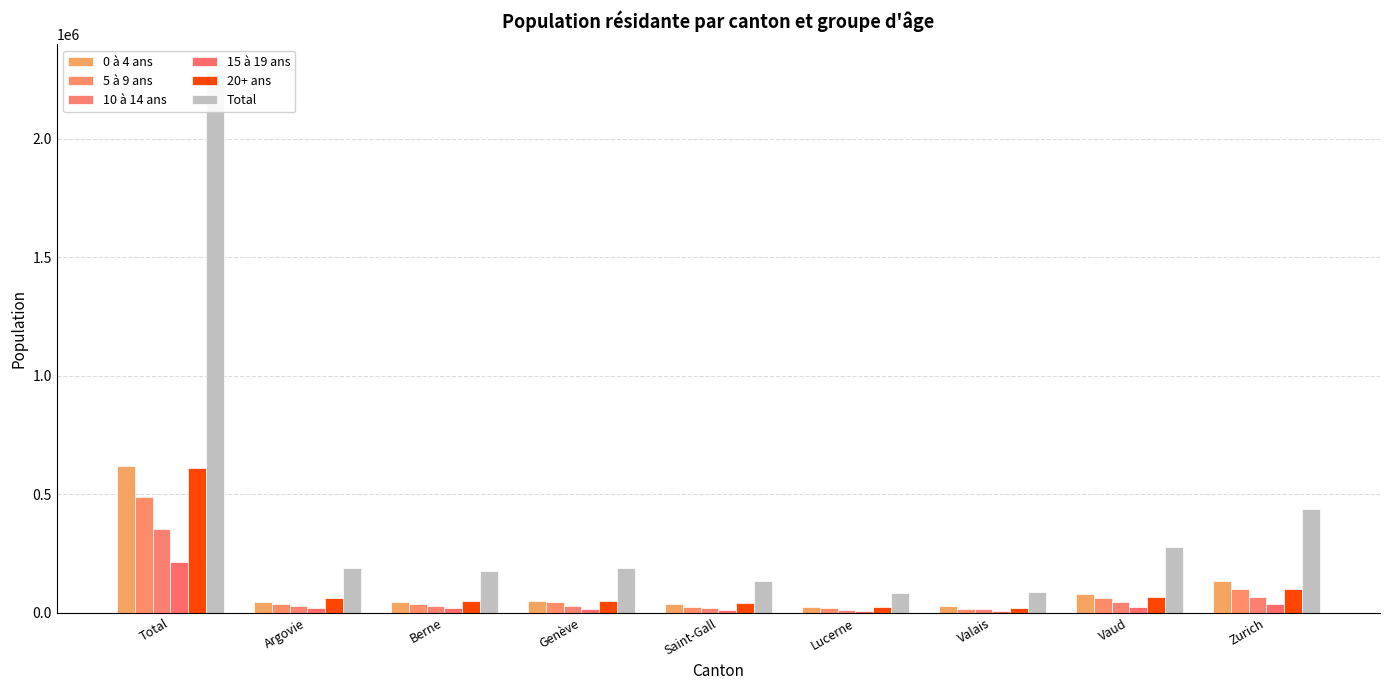

What is the sum of all 10 à 14 ans values?

597975